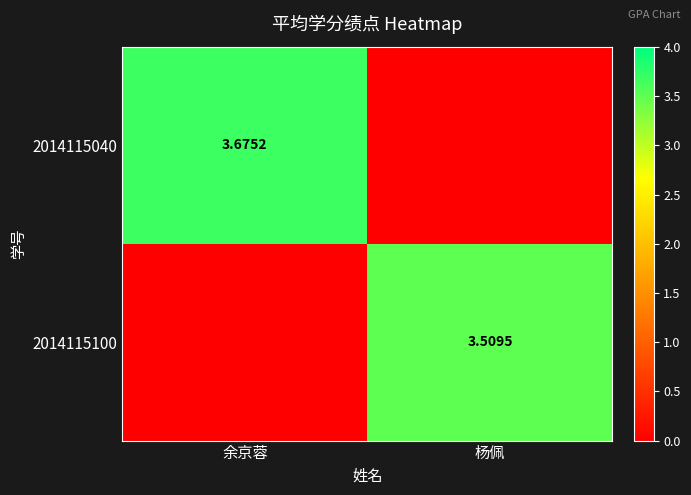

Is the value of 2014115040 at 余京蓉 greater than the value of 2014115100 at 杨佩?

Yes